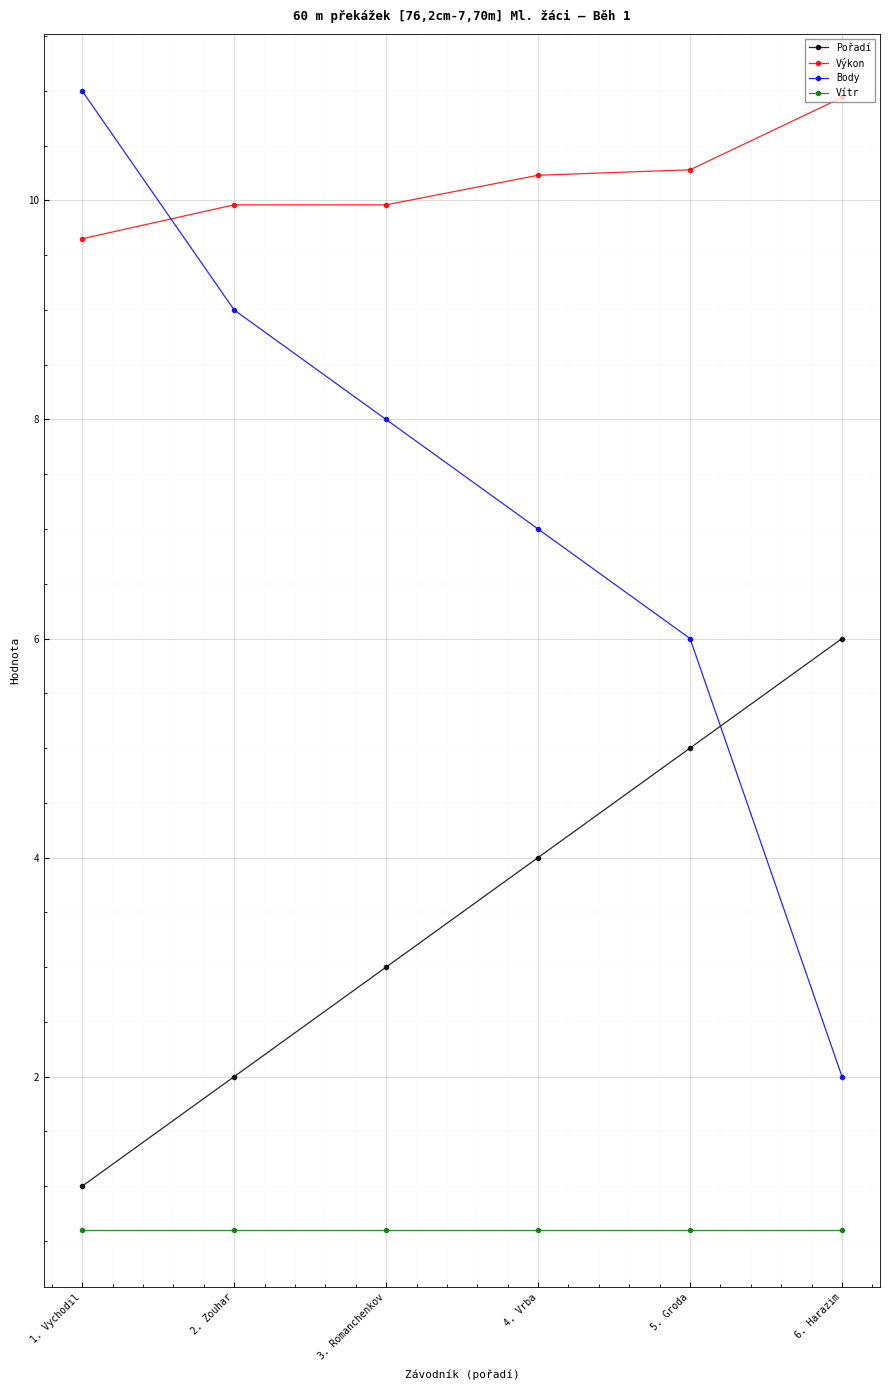

What is the value of the Vítr point at the 6th from the left?

0.6